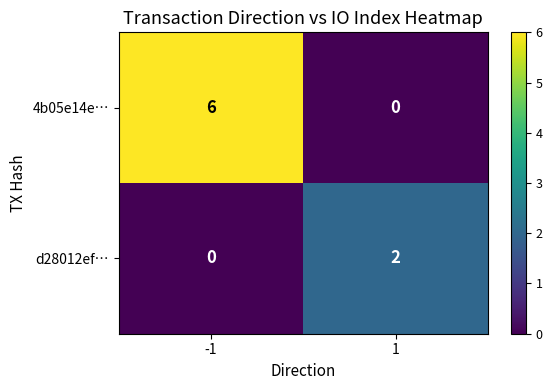

Is it true that d28012ef… equals 1 at 1?

False